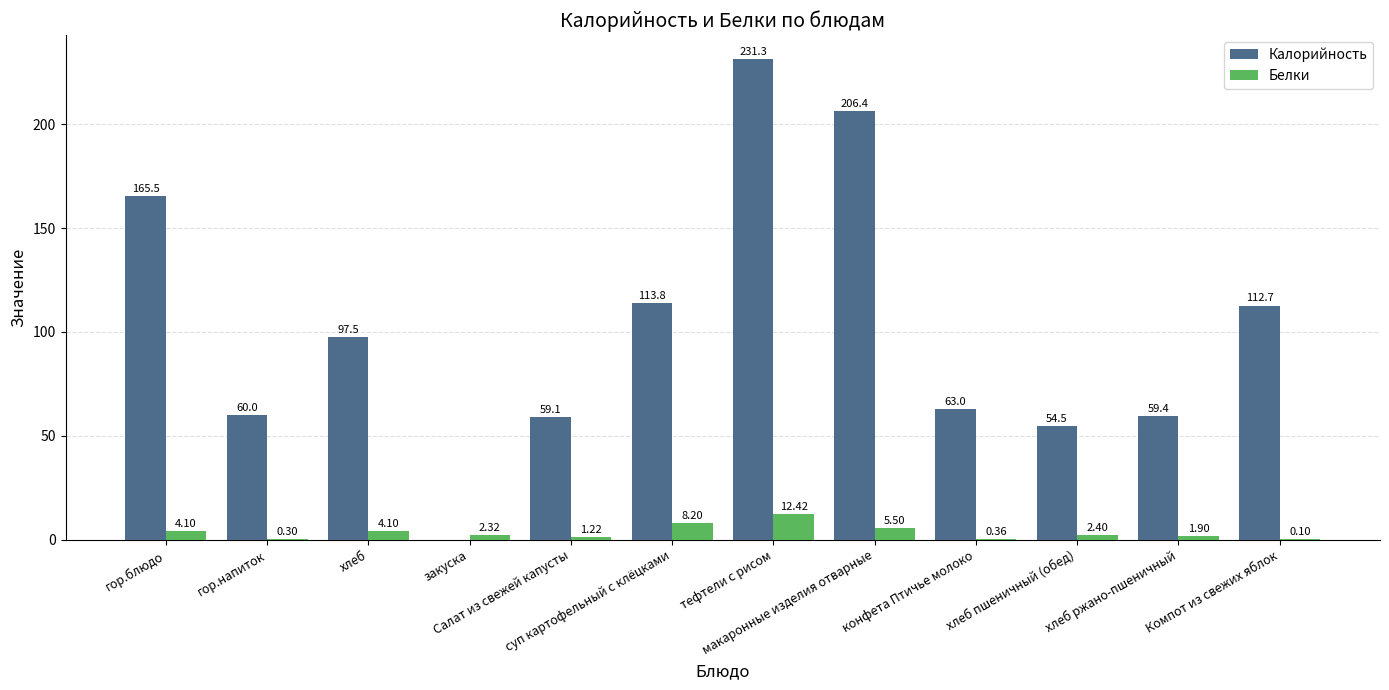

How many groups of bars are there?

12